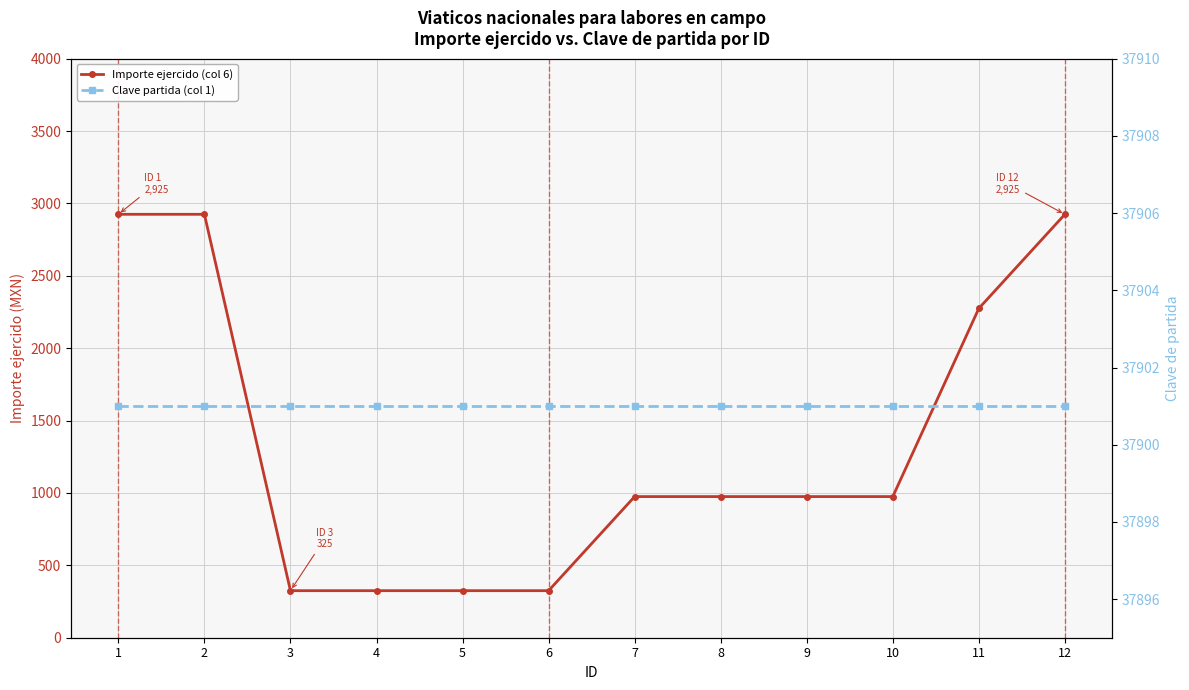

At which category is the sum across all series the highest?

1